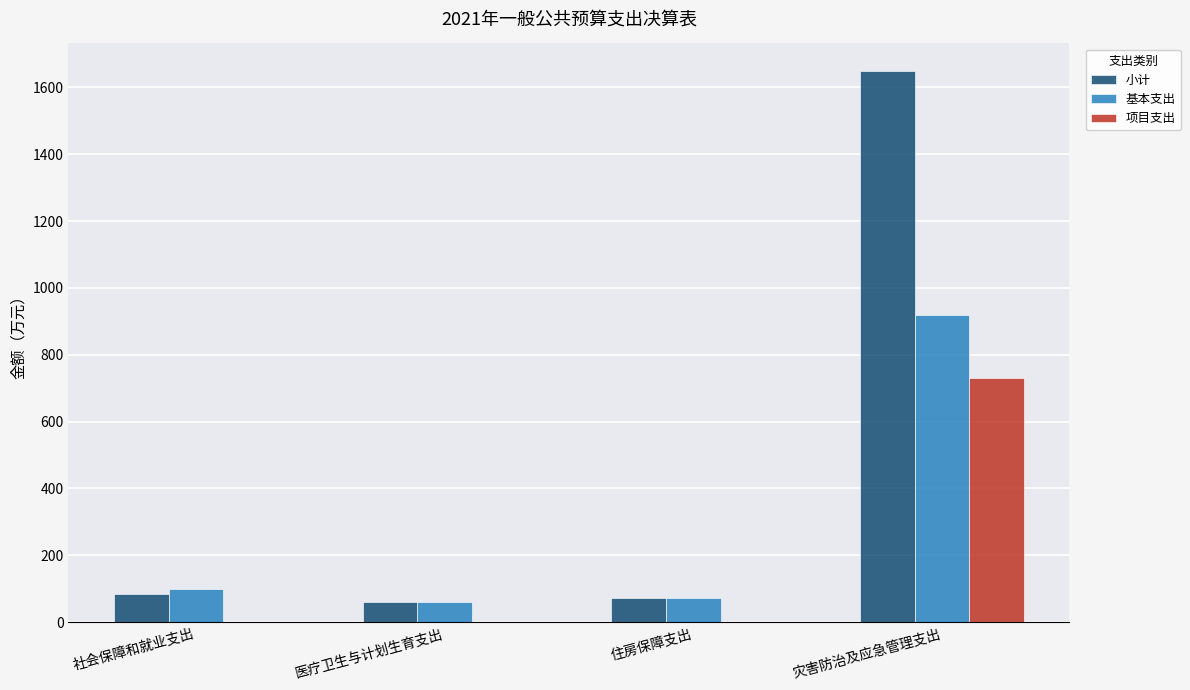

What is the total value across all series at 医疗卫生与计划生育支出?

119.3